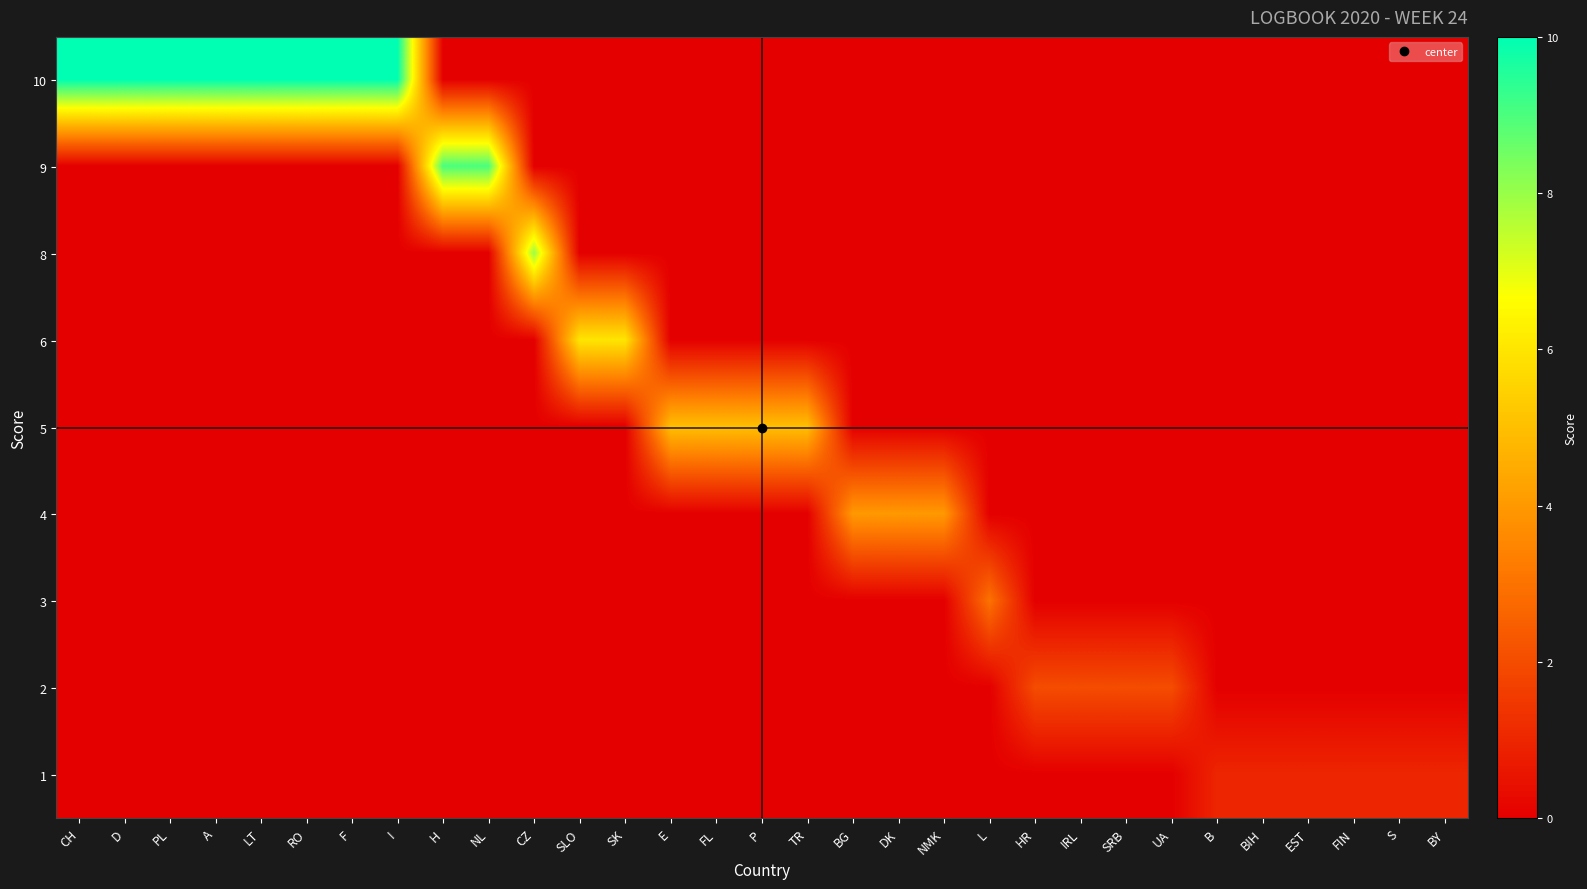

At which category does the chart reach its minimum across all series?

H